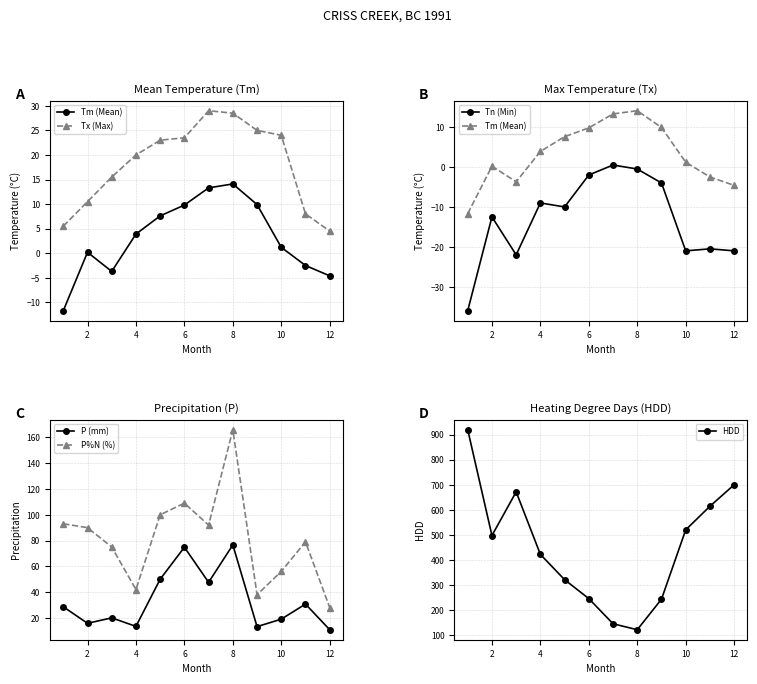

True or false: Tx (Max) and P%N (%) cross at least once.

False